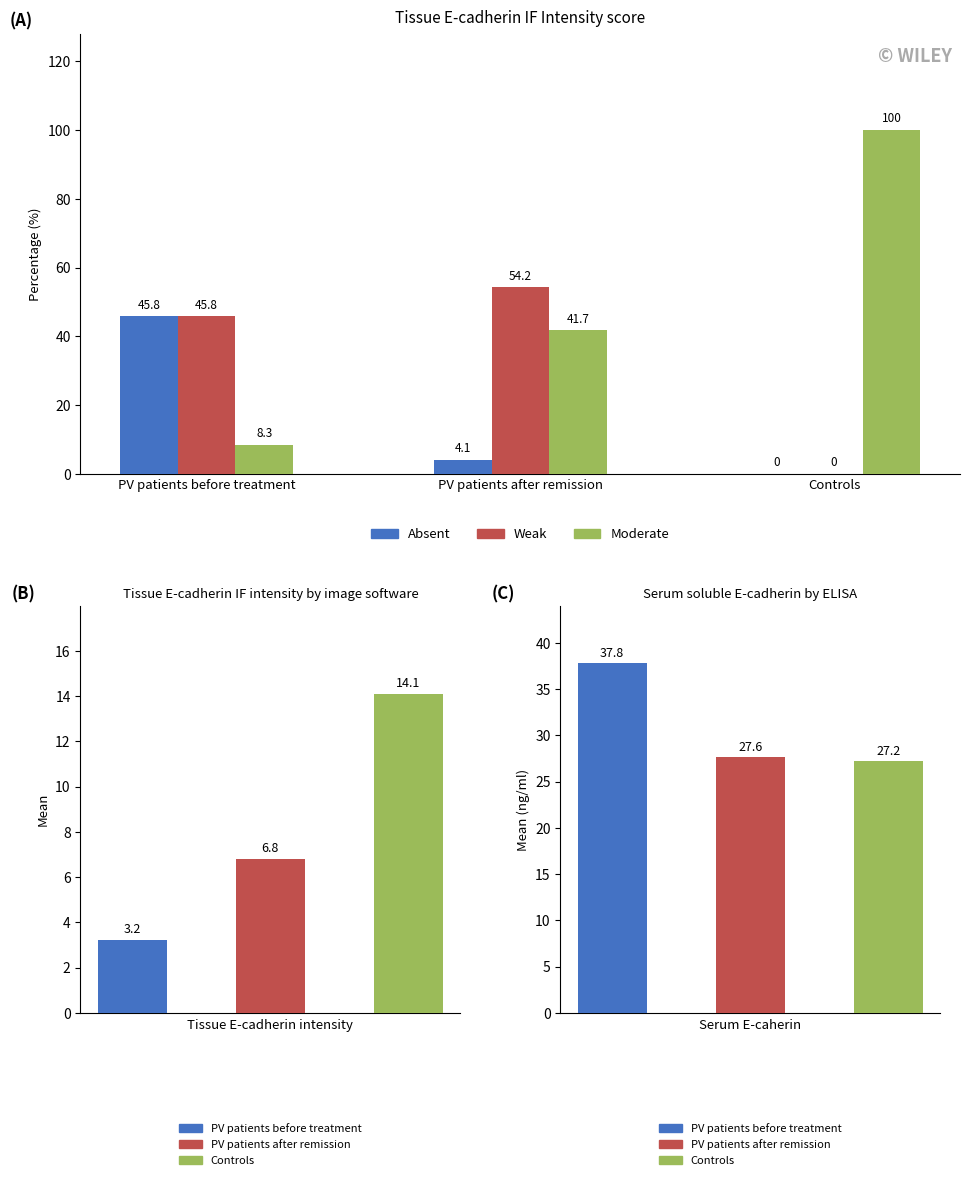

Is the value of Moderate at Controls greater than the value of Absent at Controls?

Yes